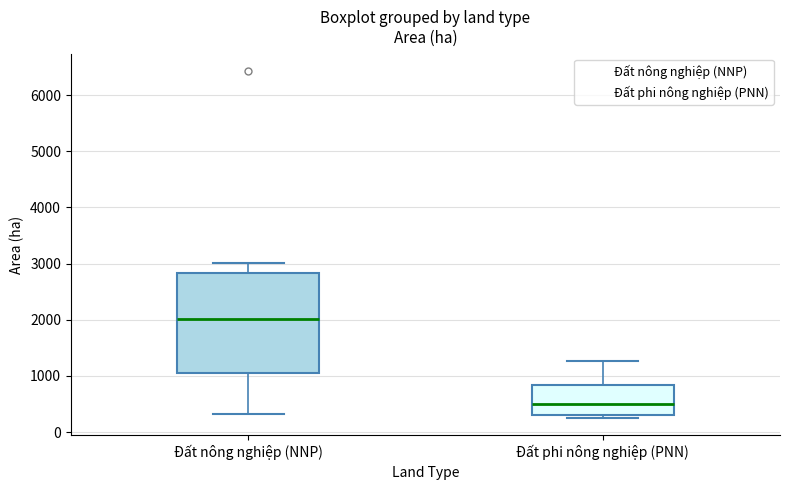

Reading left to right, read every box against the y-axis: the position of its median line, the range the box covers, and the ends of its whiskers. The values are not printed on the chart, so give them approximately, as read against the axis.

Đất nông nghiệp (NNP): median 2000, box 1000 to 2800, whiskers 300 to 3000
Đất phi nông nghiệp (PNN): median 500, box 300 to 800, whiskers 300 (just below the box's lower edge) to 1300